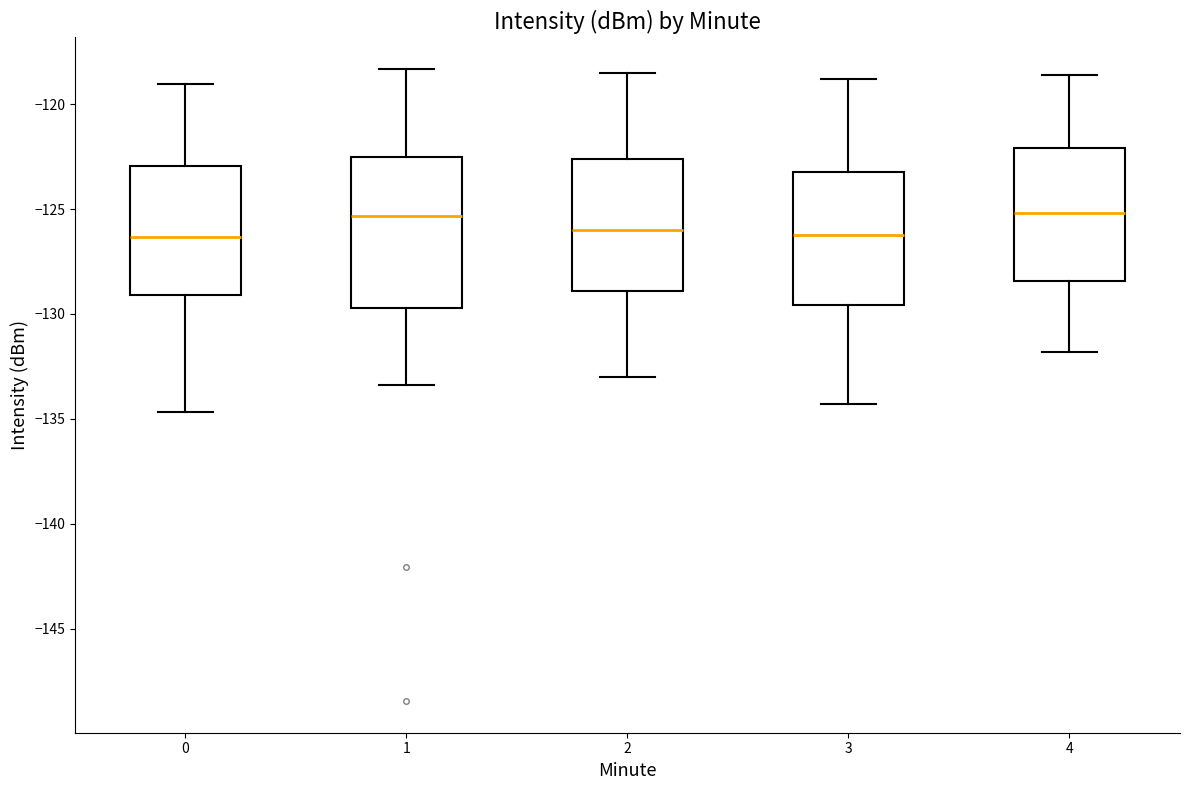

Reading left to right, transcribe this box plot: for each box, give where its median line is, the range the box spans, and where its two whiskers end, as read against the y-axis. The values are not printed on the chart, so give them approximately, as read against the axis.

0: median -126.5, box -129.0 to -123.0, whiskers -134.5 to -119.0
1: median -125.5, box -129.5 to -122.5, whiskers -133.5 to -118.5
2: median -126.0, box -129.0 to -122.5, whiskers -133.0 to -118.5
3: median -126.0, box -129.5 to -123.0, whiskers -134.5 to -119.0
4: median -125.0, box -128.5 to -122.0, whiskers -132.0 to -118.5